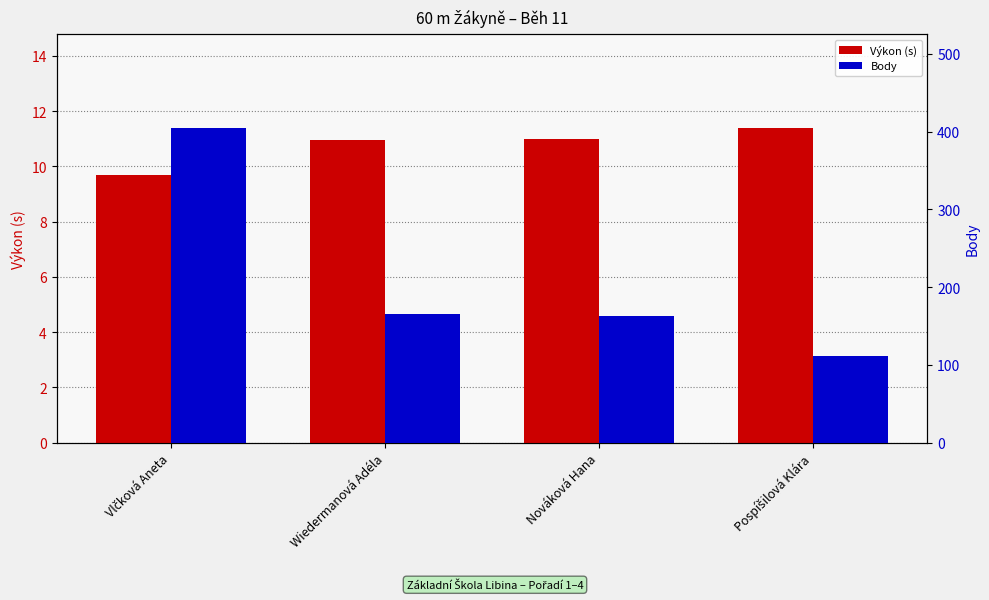

Which series changed the most between Vlčková Aneta and Wiedermanová Adéla?

Body